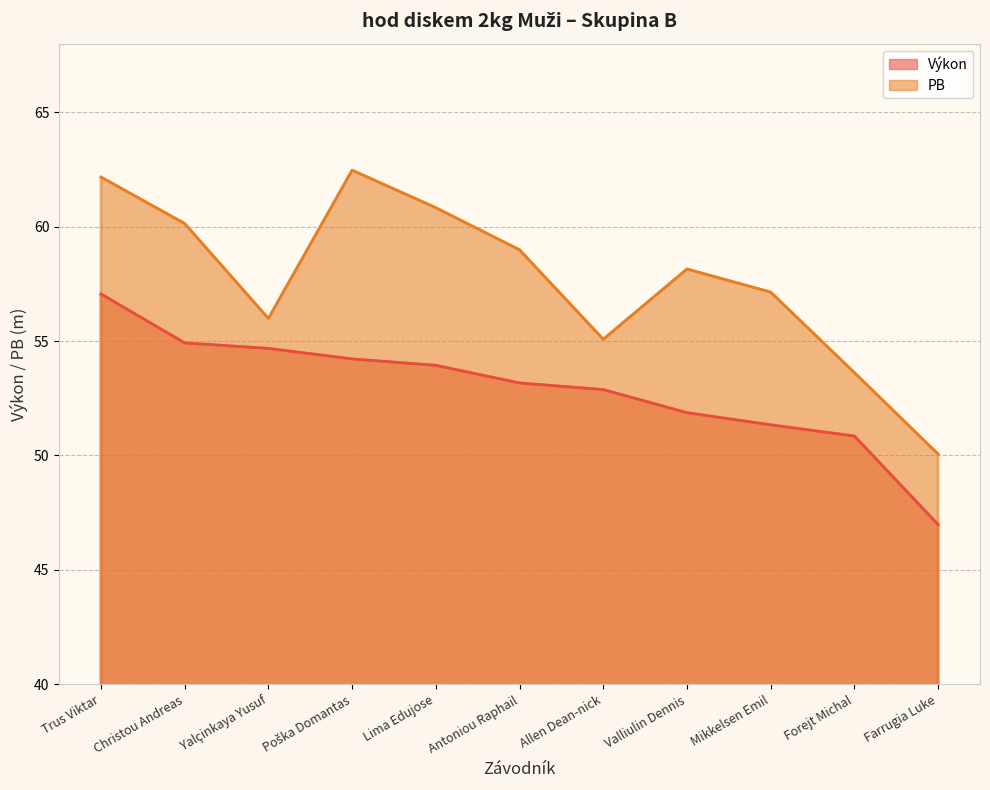

At which label does Výkon reach its minimum?

Farrugia Luke